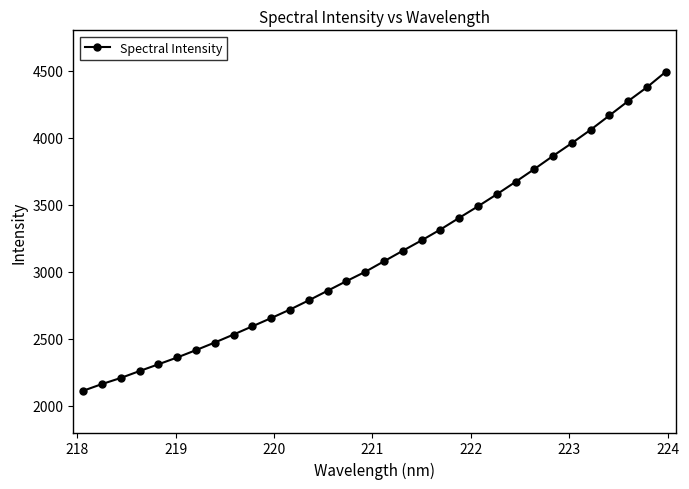

Does the chart display data point markers on the line(s)?

Yes